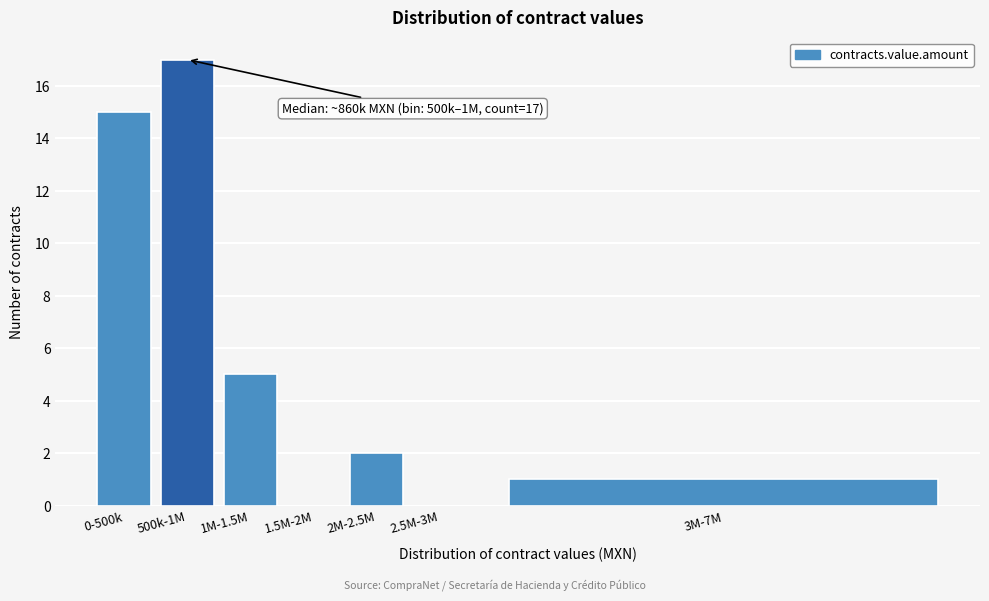

Reading left to right, list all the values displayed in this chart.

0-500k=15	500k-1M=17	1M-1.5M=5	1.5M-2M=0	2M-2.5M=2	2.5M-3M=0	3M-7M=1